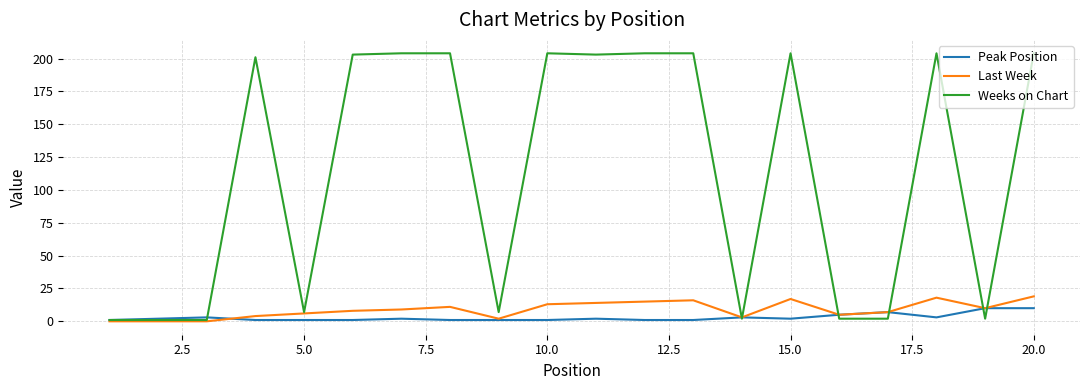

Which series has the widest spread of values?

Weeks on Chart